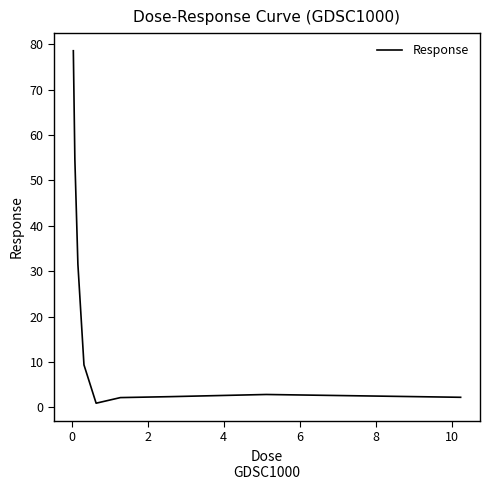

What is the difference between the maximum and minimum values?

77.6